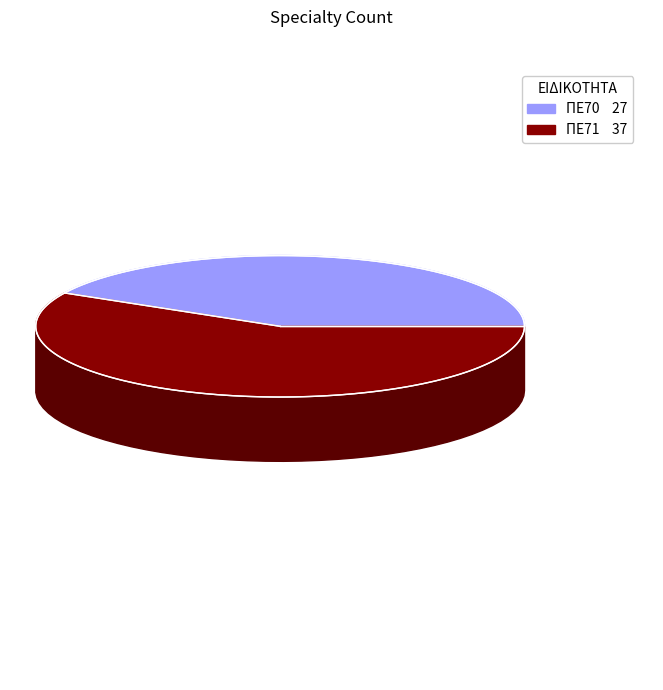

Is ΠΕ70 the majority of the pie?

No